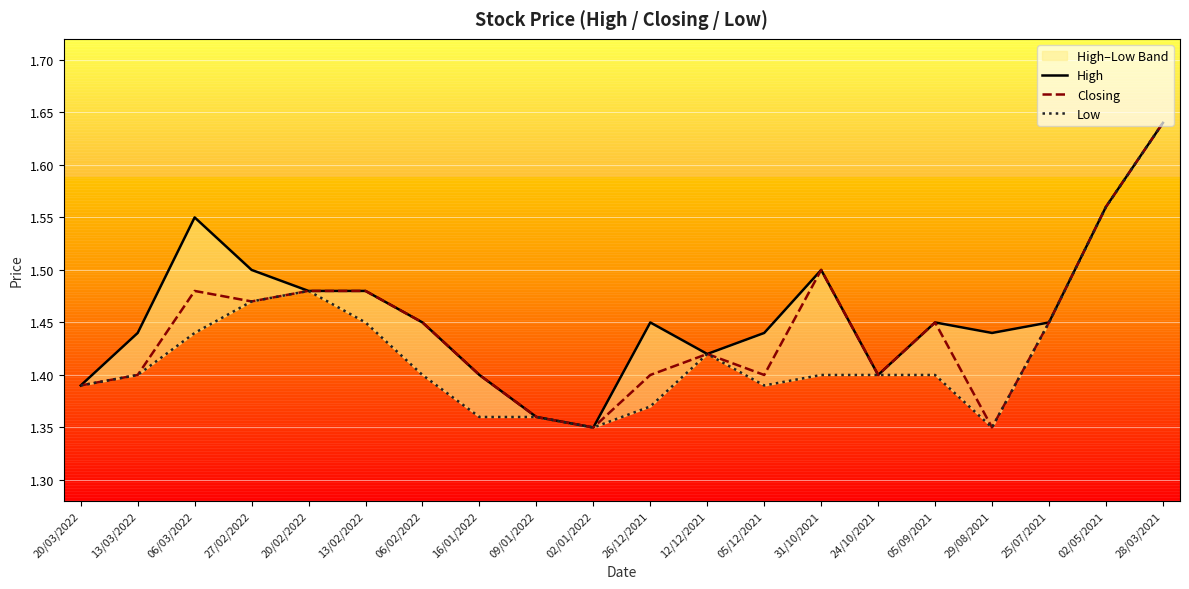

What is the value of the High point at the 13th from the left?

1.4